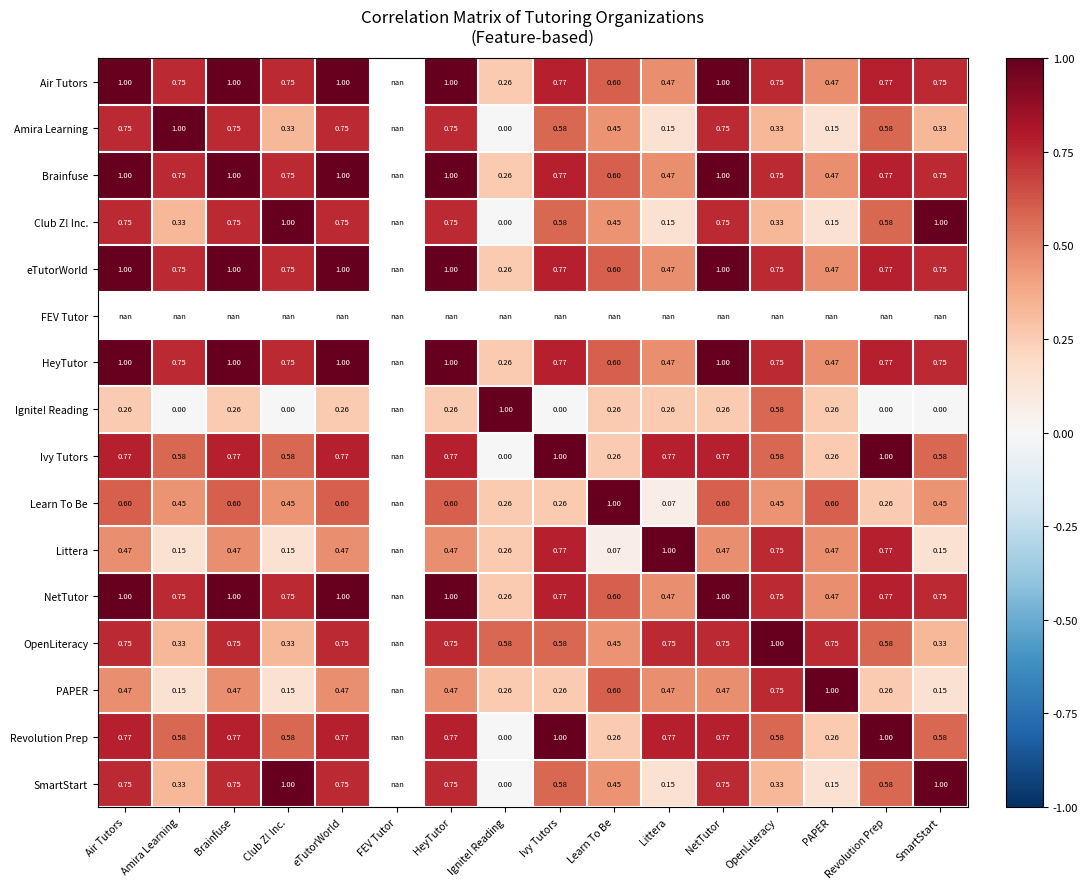

At which category does the chart reach its minimum across all series?

Ignite! Reading